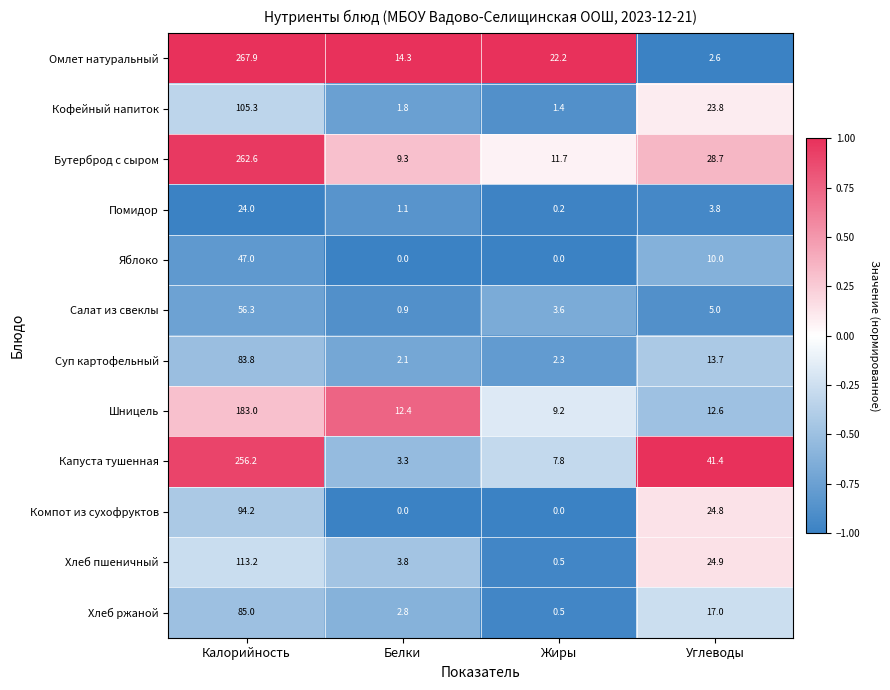

What is the difference between the maximum and minimum values in the Яблоко series?

47.0